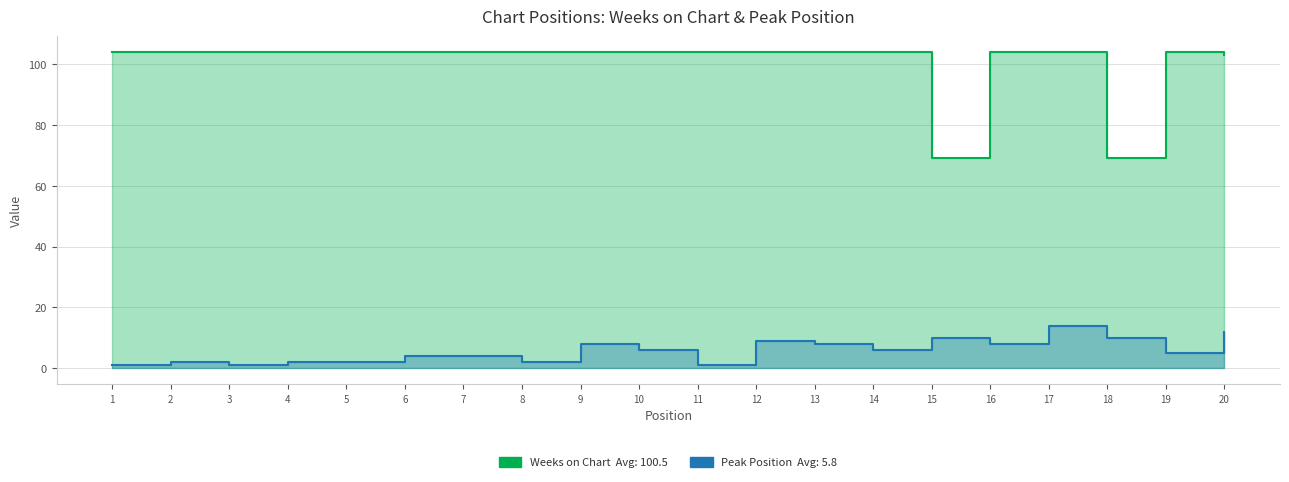

Which series has the largest total across all categories?

Weeks on Chart